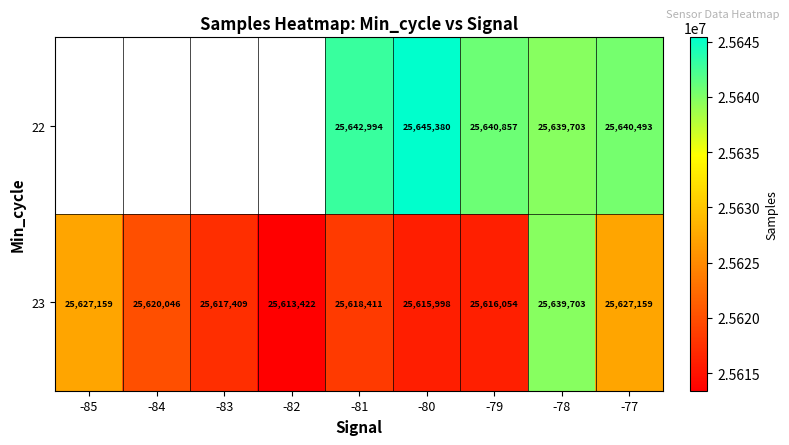

What is the spread (max minus min) of values at -79?

24803